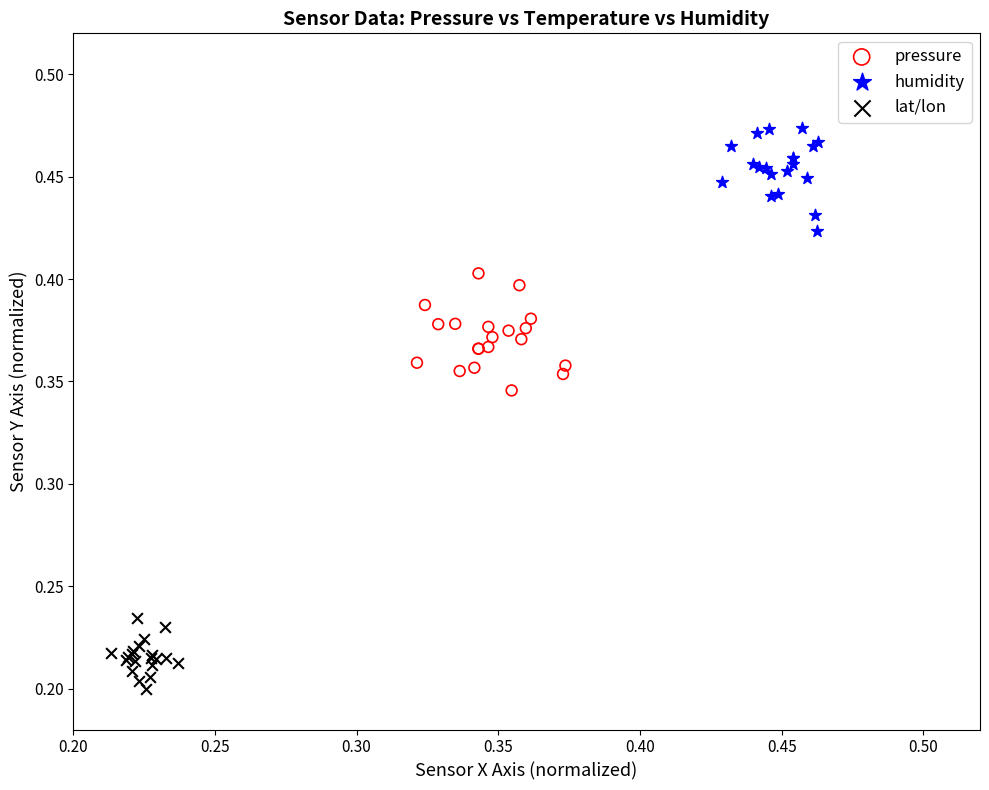

Which series reaches the minimum Y coordinate?

lat/lon